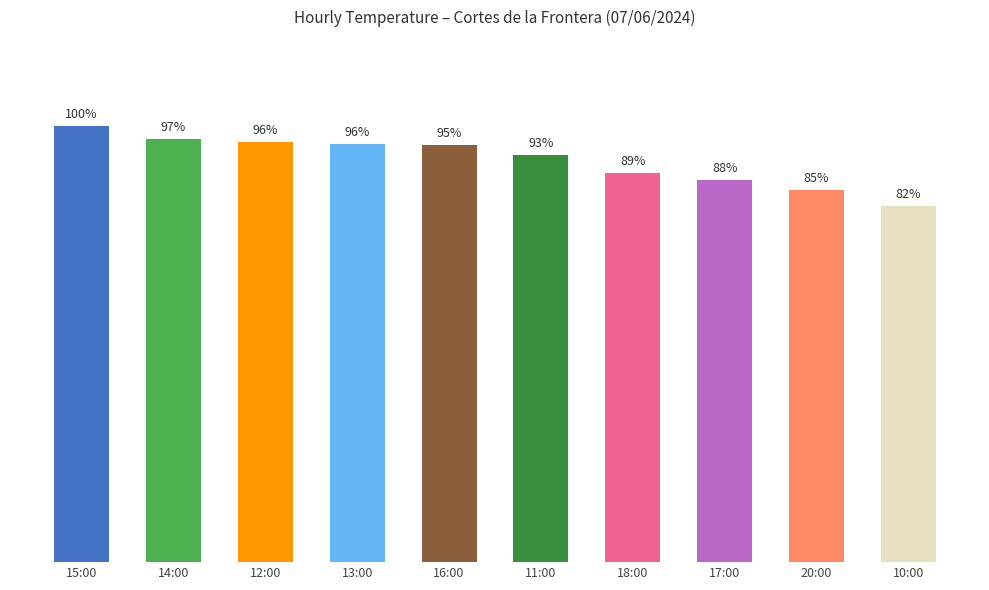

Reading left to right, extract all data points from this chart.

15:00=26.6	14:00=25.8	12:00=25.6	13:00=25.5	16:00=25.4	11:00=24.8	18:00=23.7	17:00=23.3	20:00=22.7	10:00=21.7